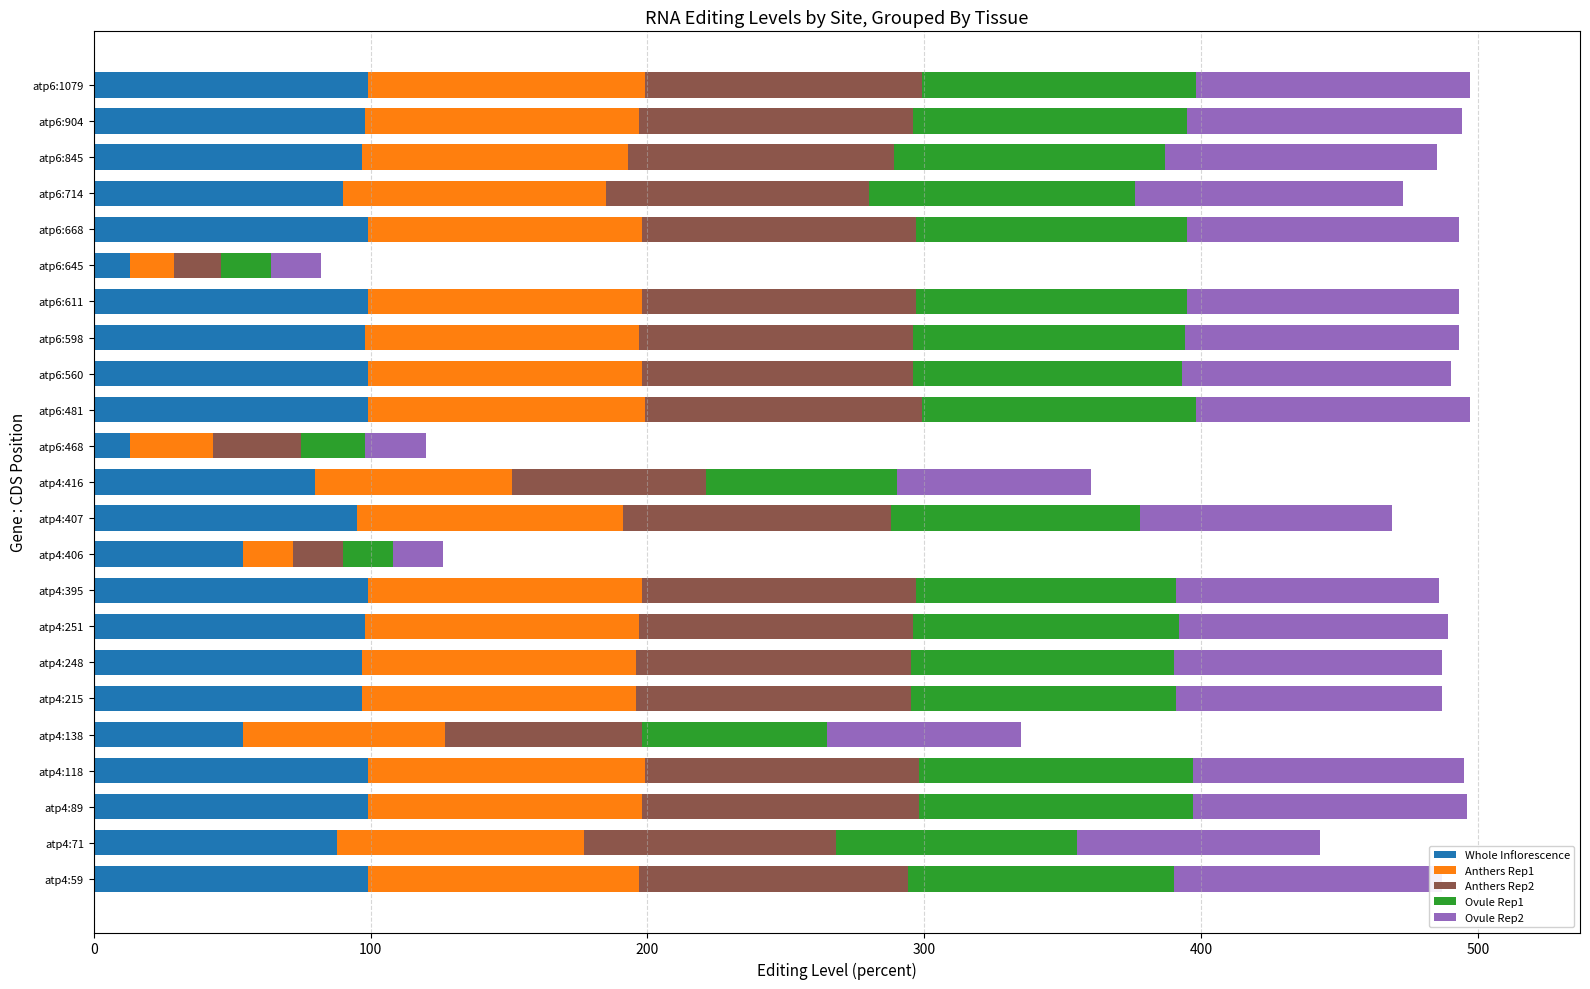

What is the highest value of the Whole Inflorescence series?

99